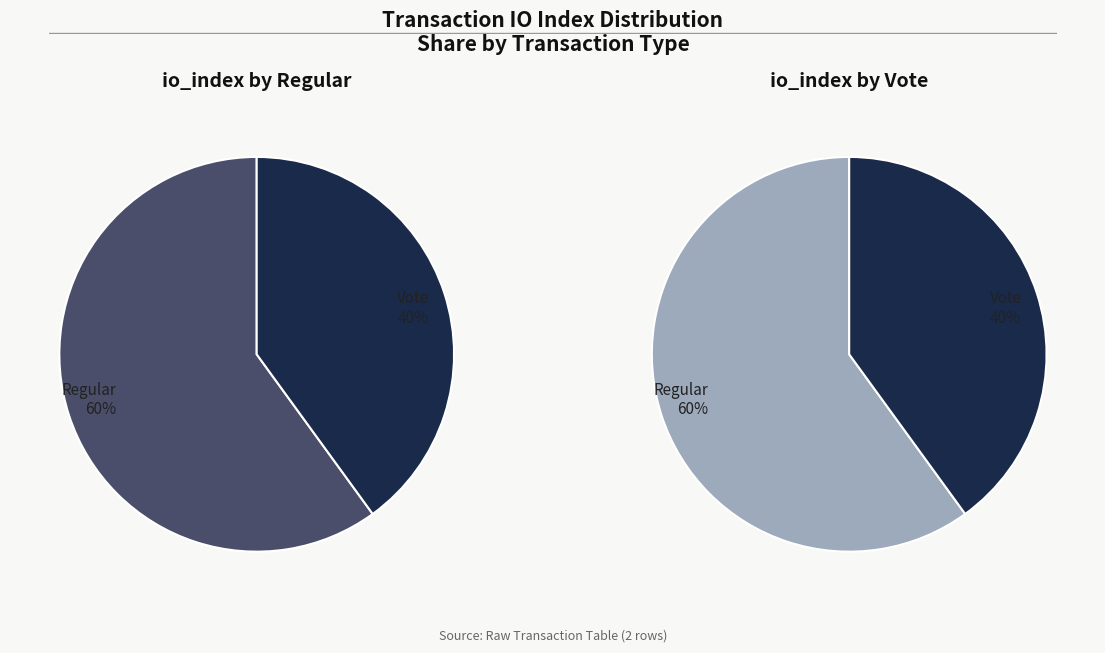

Combined, do Vote (io_index=2) and Regular (io_index=3) account for over 50%?

Yes